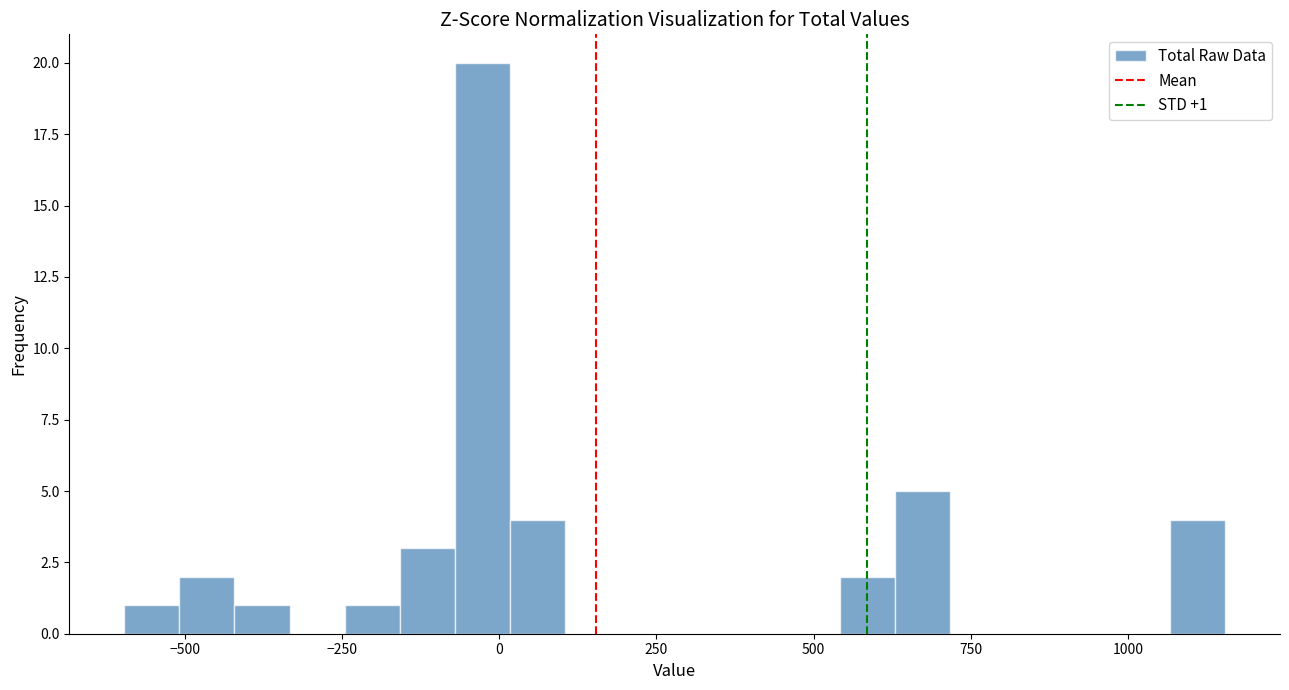

Around what value on the x-axis is the tallest bar? Give the approximate position of its centre, as read against the axis.

-50